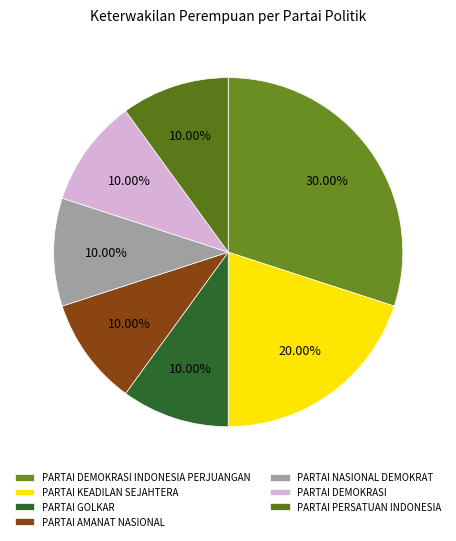

The PARTAI PERSATUAN INDONESIA slice represents 10% of the pie. True or false?

True